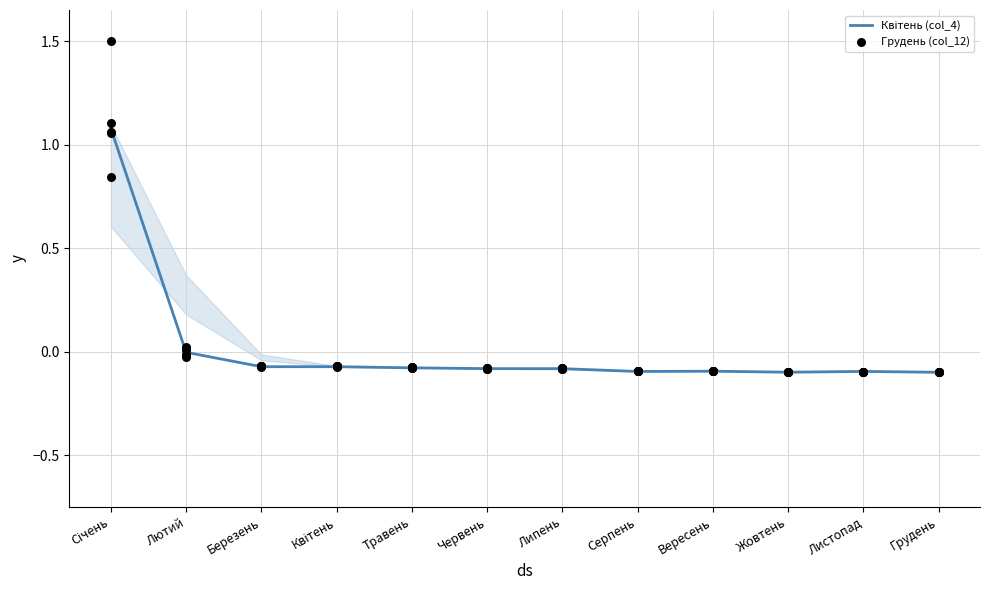

What is the total value across all series at Грудень?

-0.2